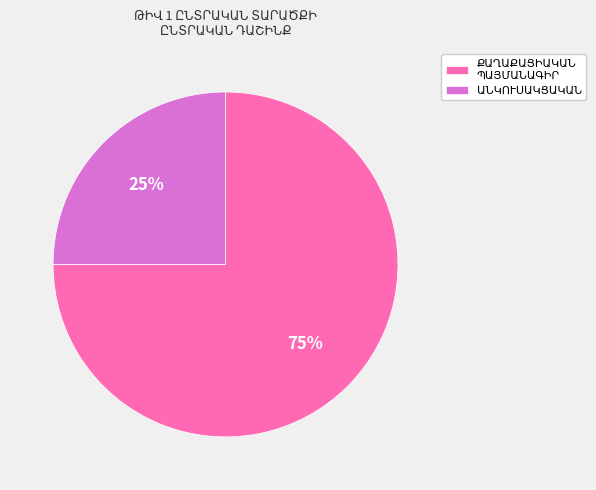

Does any single category account for the majority?

Yes